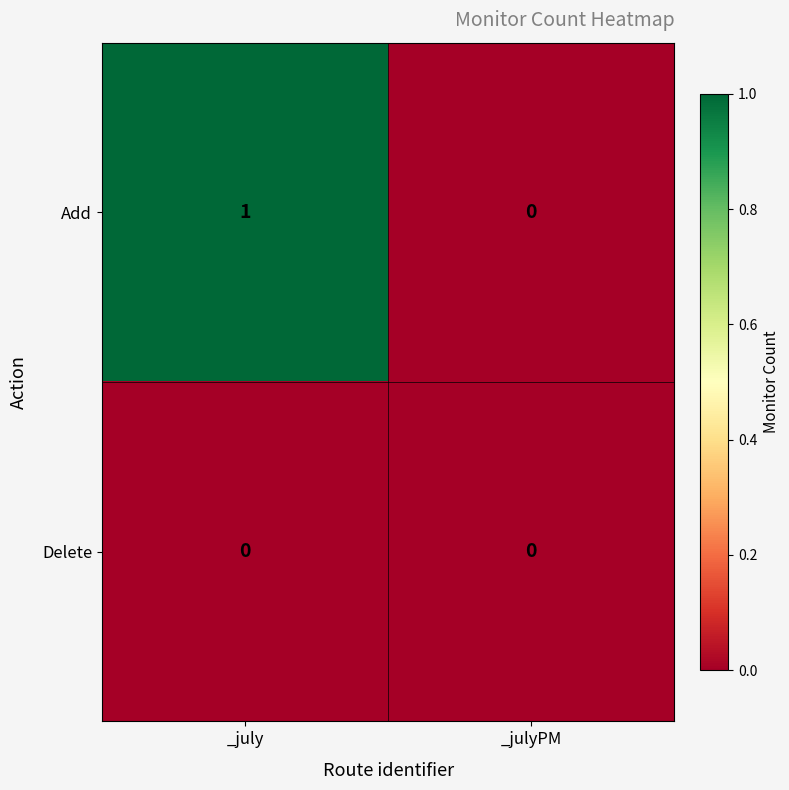

Is it true that Add equals 1 at _july?

True